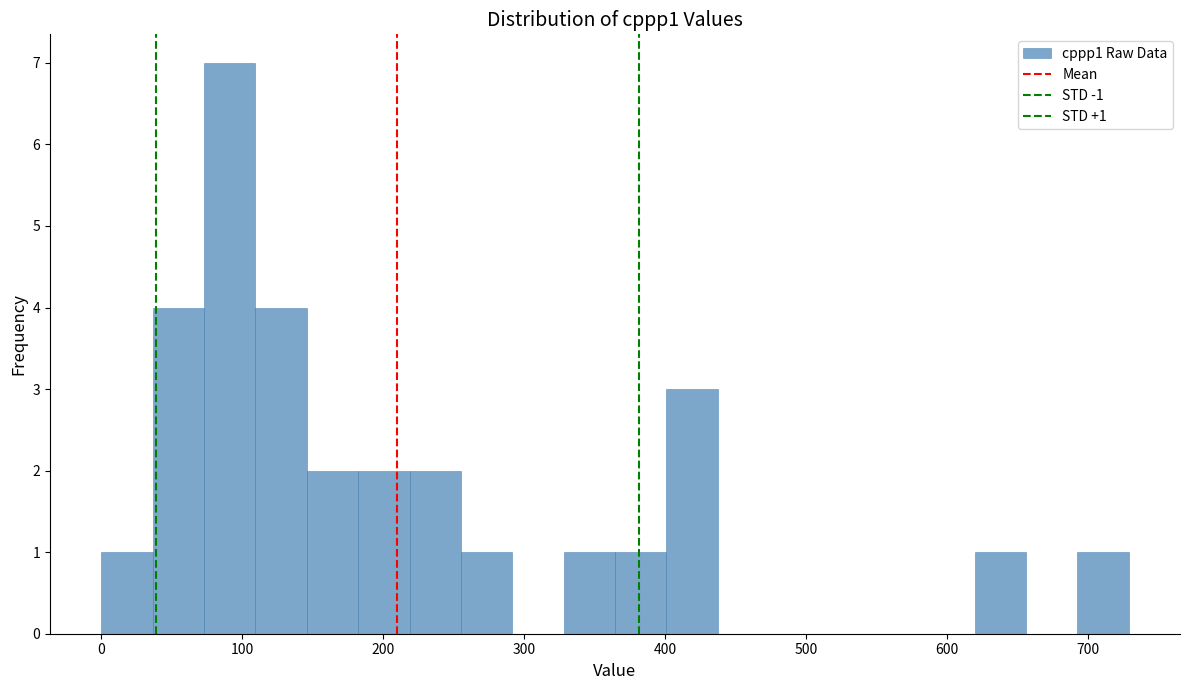

Read against the x-axis, roughly where is the centre of the tallest bar?

90